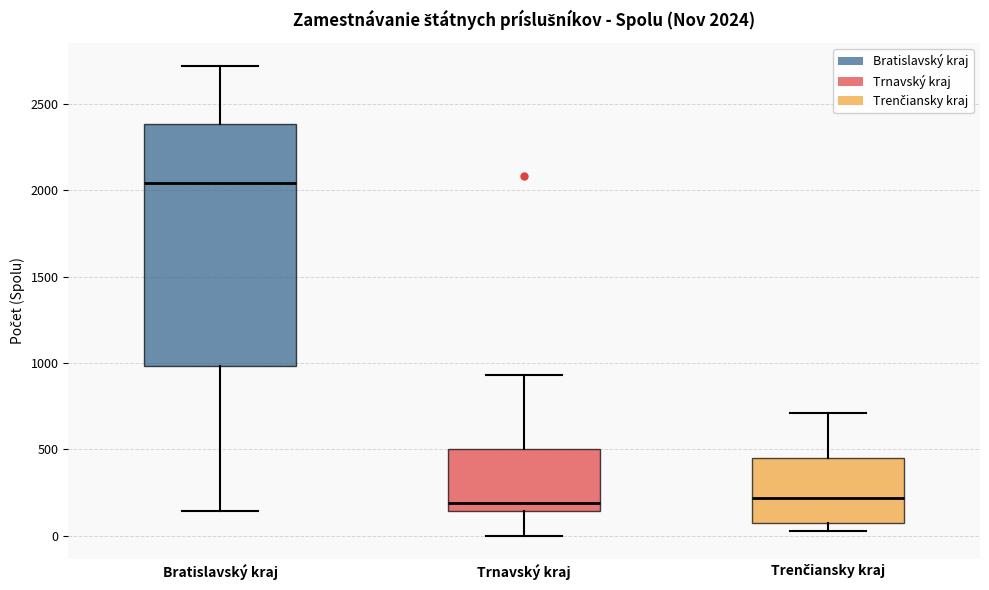

Which box is the tallest, from its lower edge to its upper edge?

Bratislavský kraj